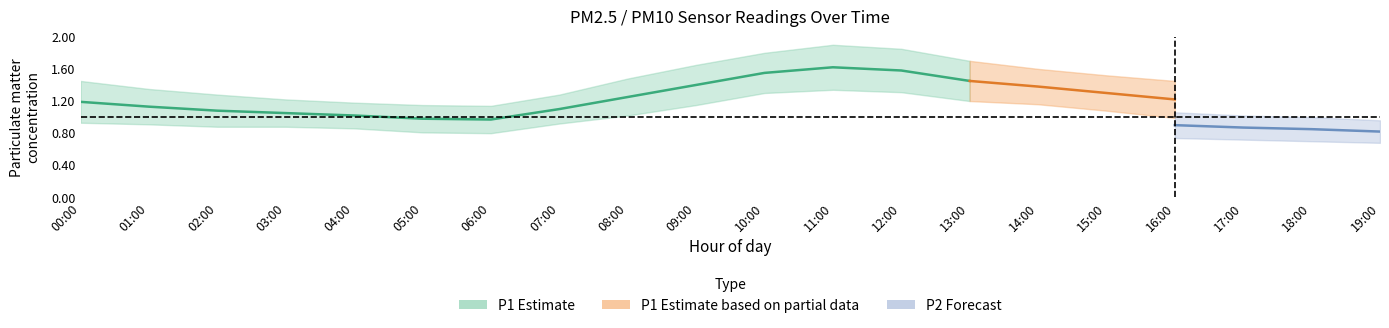

Where is P1_mean nearest to the value 1?

04:00